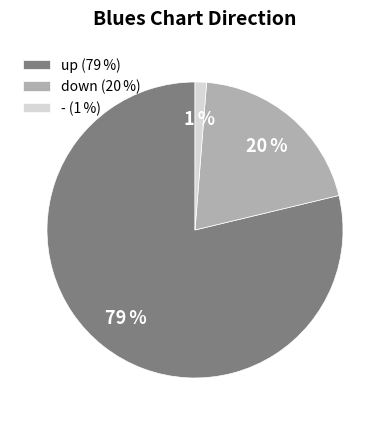

Which has a higher value, down or -?

down